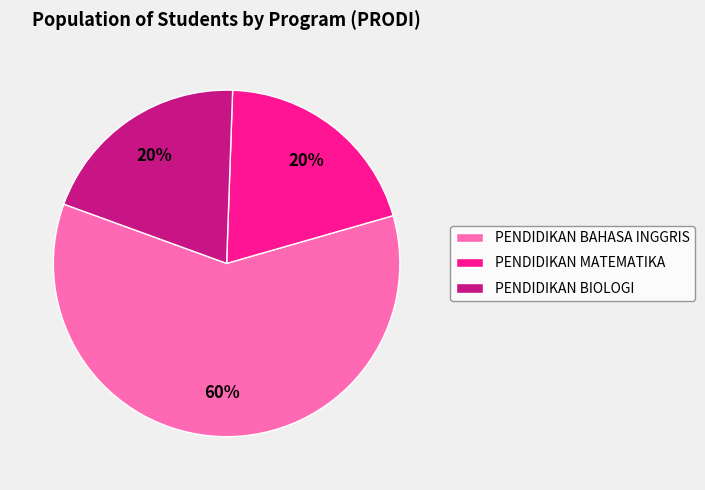

What is the largest slice in the pie chart?

PENDIDIKAN BAHASA INGGRIS